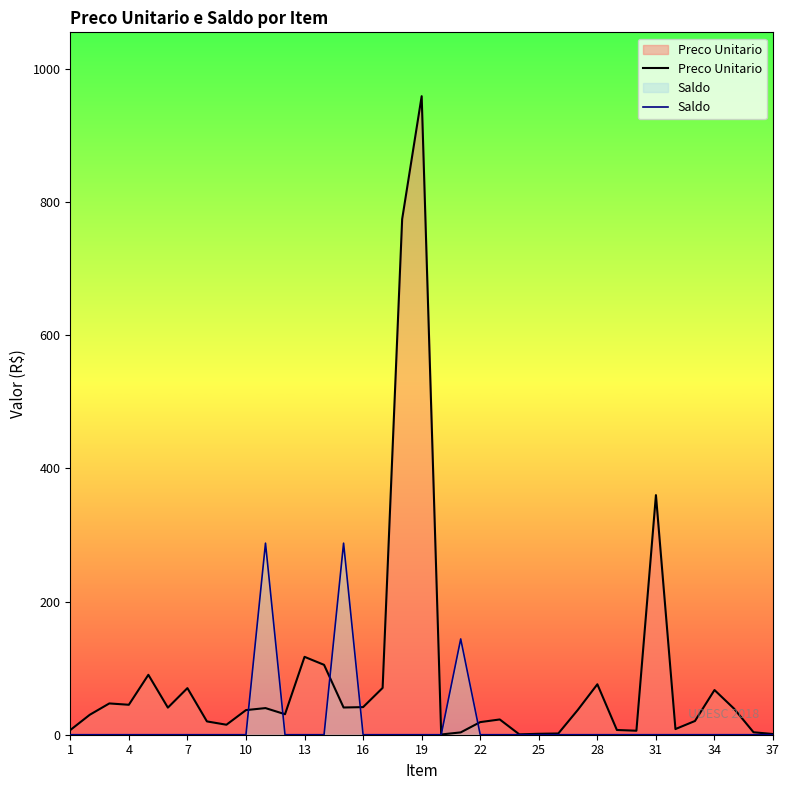

Rank the series by their maximum value, from highest to lowest.

Preco Unitario, Saldo